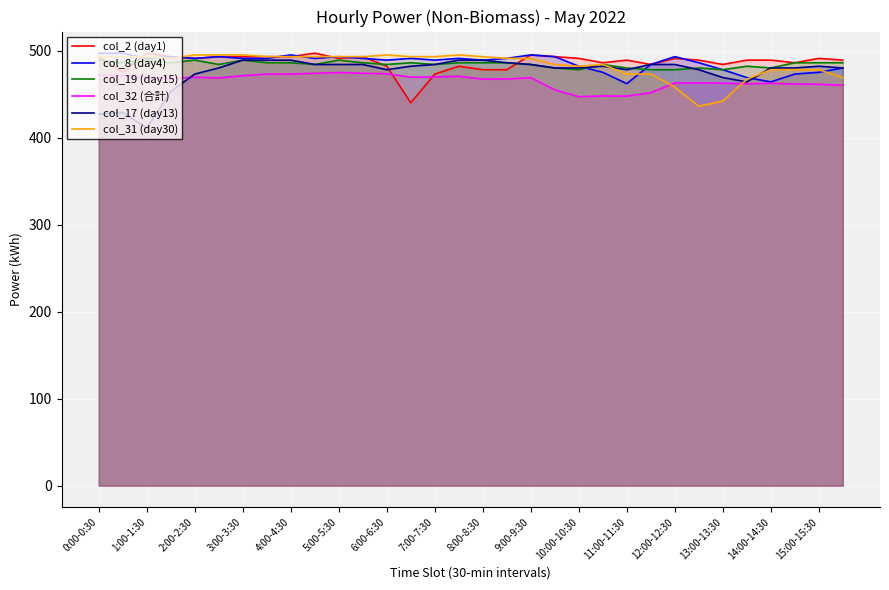

How many interior local valleys does the col_31 (day30) series have?

3